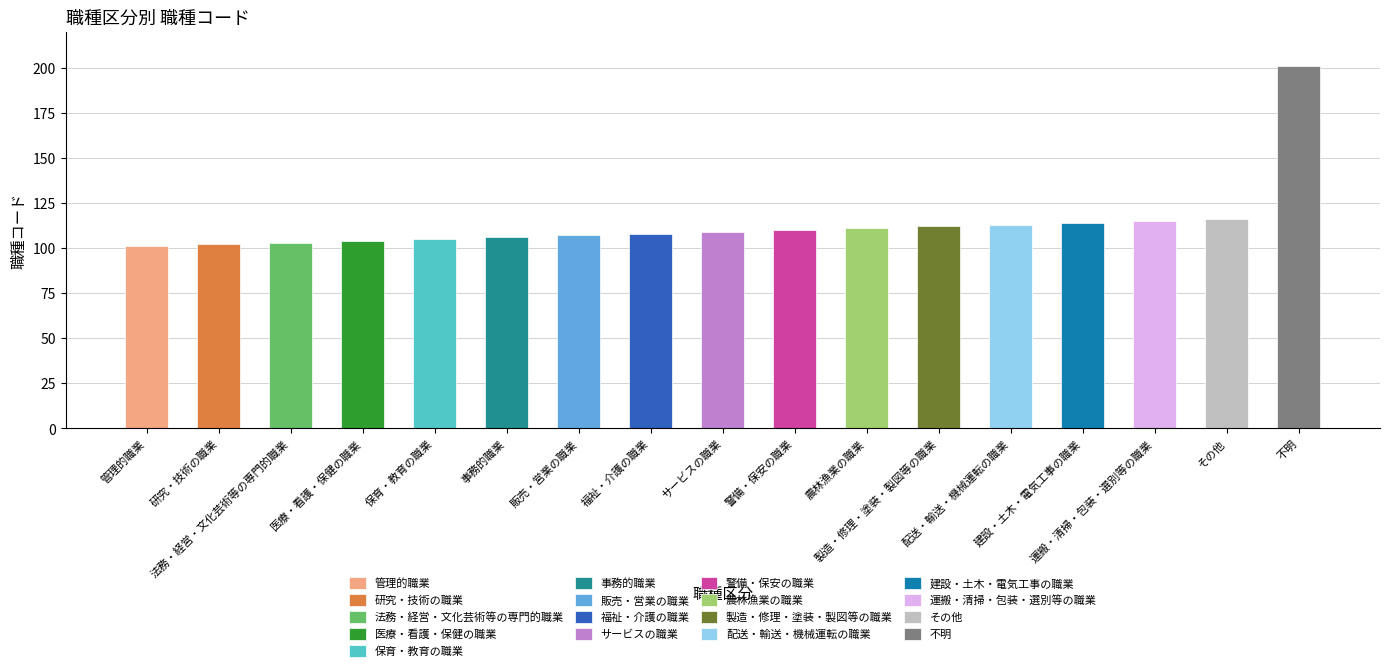

How many values are below 109?

8